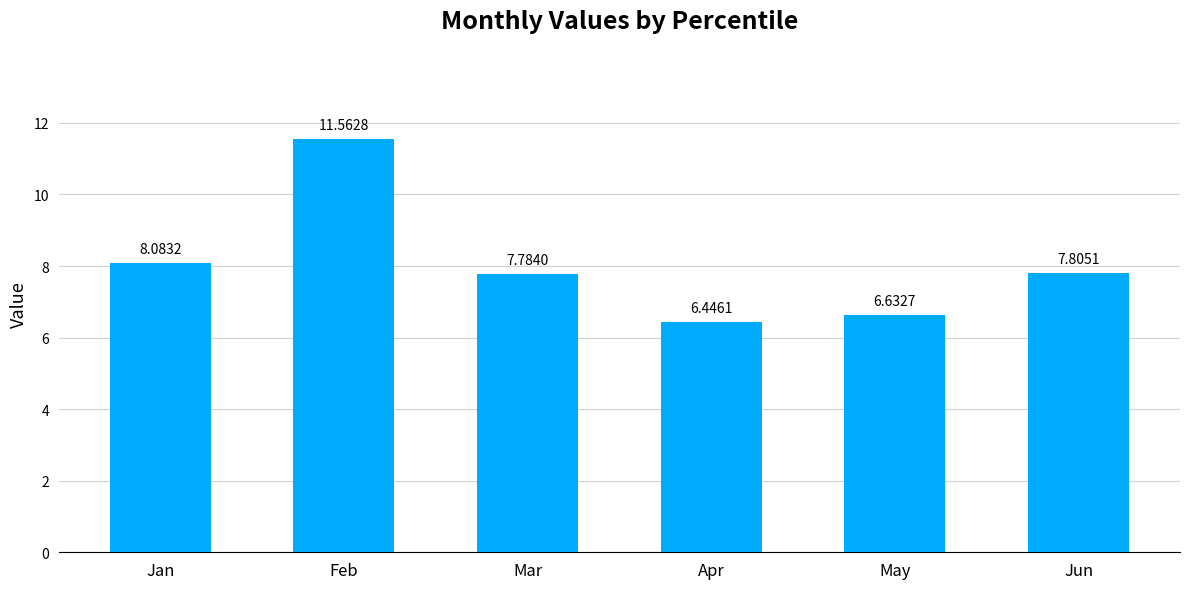

Which has a higher value, Feb or Apr?

Feb